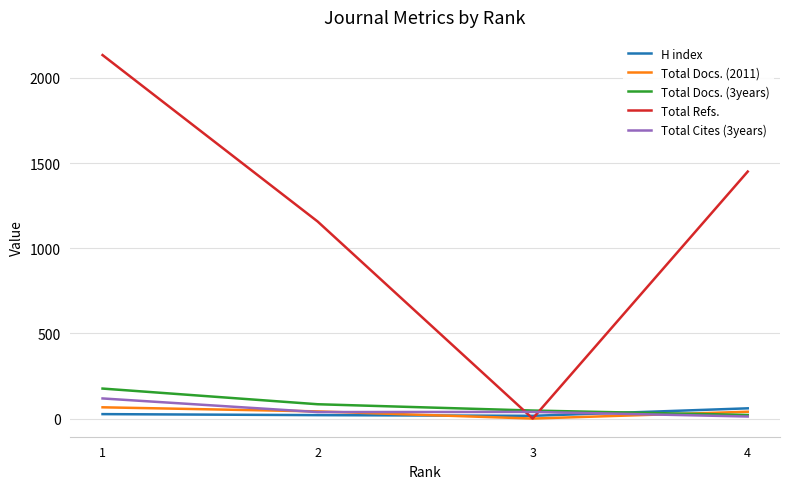

Is this an area chart (filled region under the line)?

No